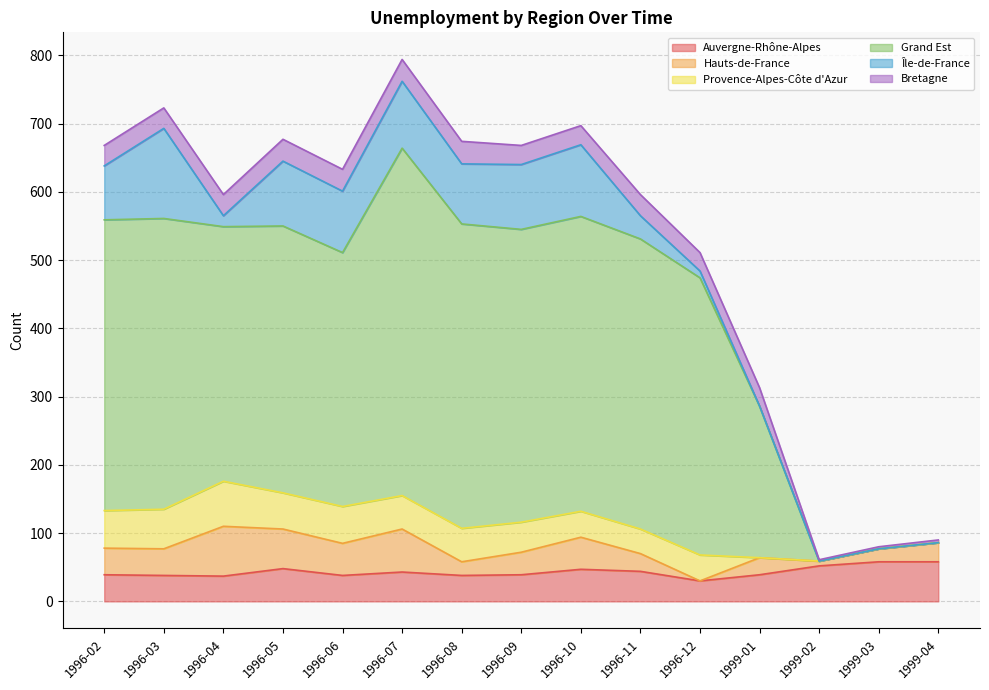

What value does the Bretagne series have at 1996-10?

28